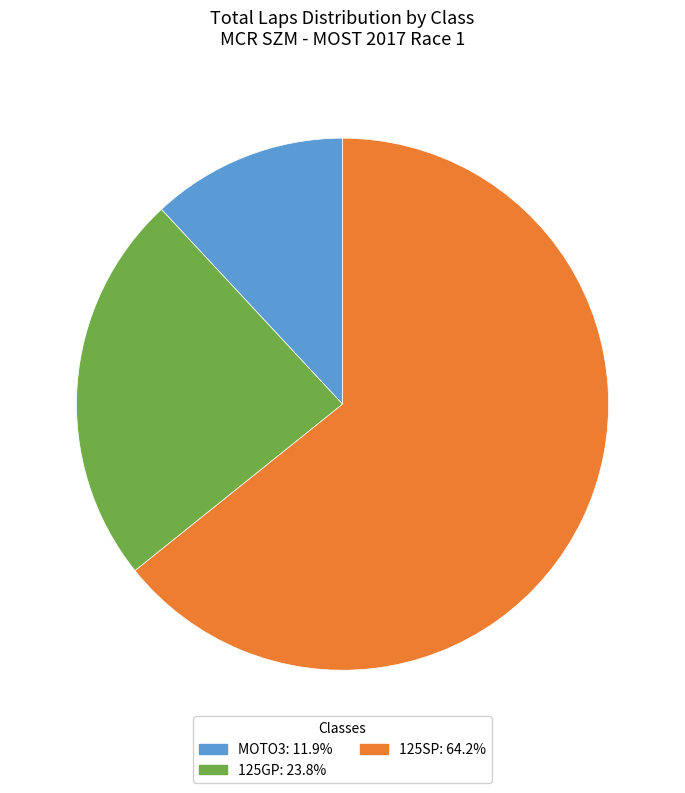

Is there any slice that represents more than half of the pie?

Yes